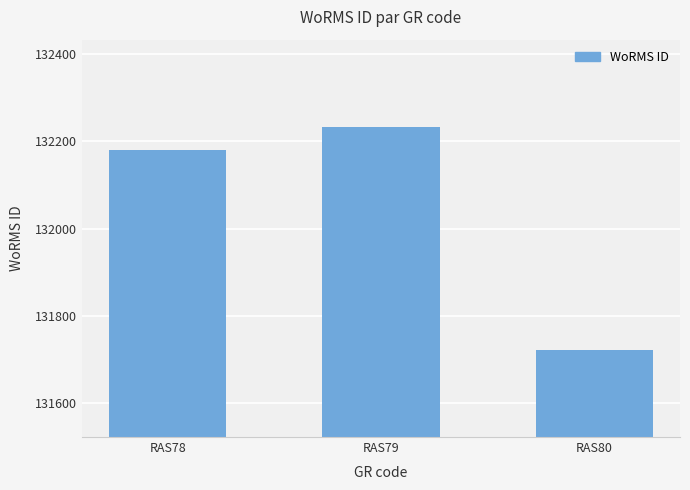

True or false: the data shows 132233 at RAS79.

True